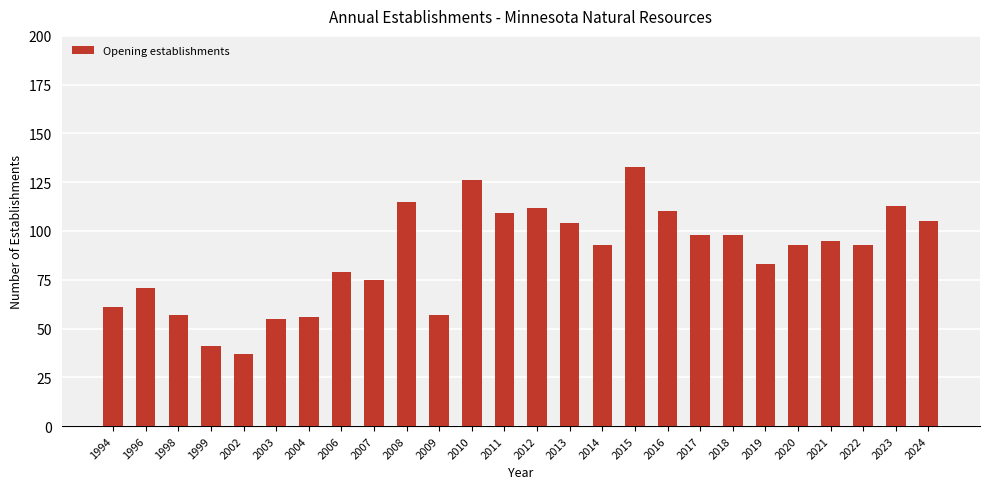

What is the value of the 24th bar from the left?

93